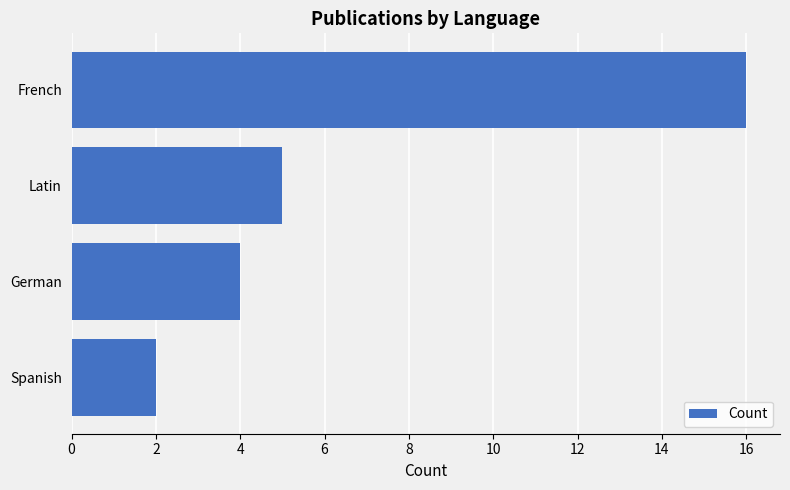

At which label is the value closest to 9?

Latin